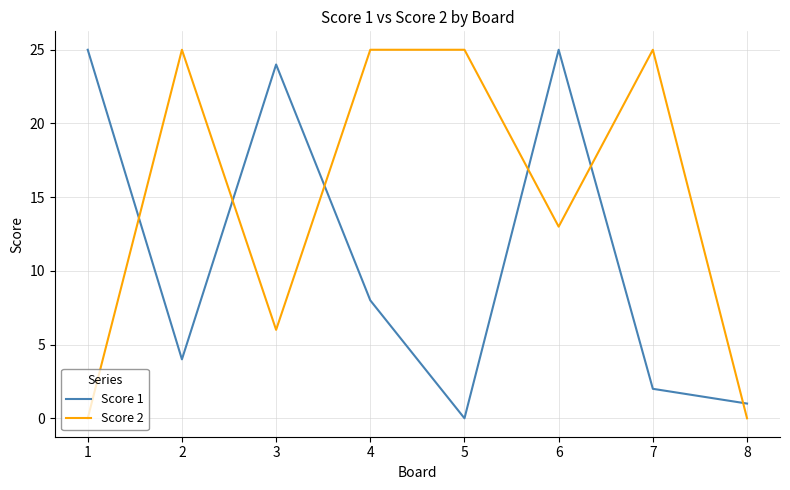

What is the total value across all series at 2?

29